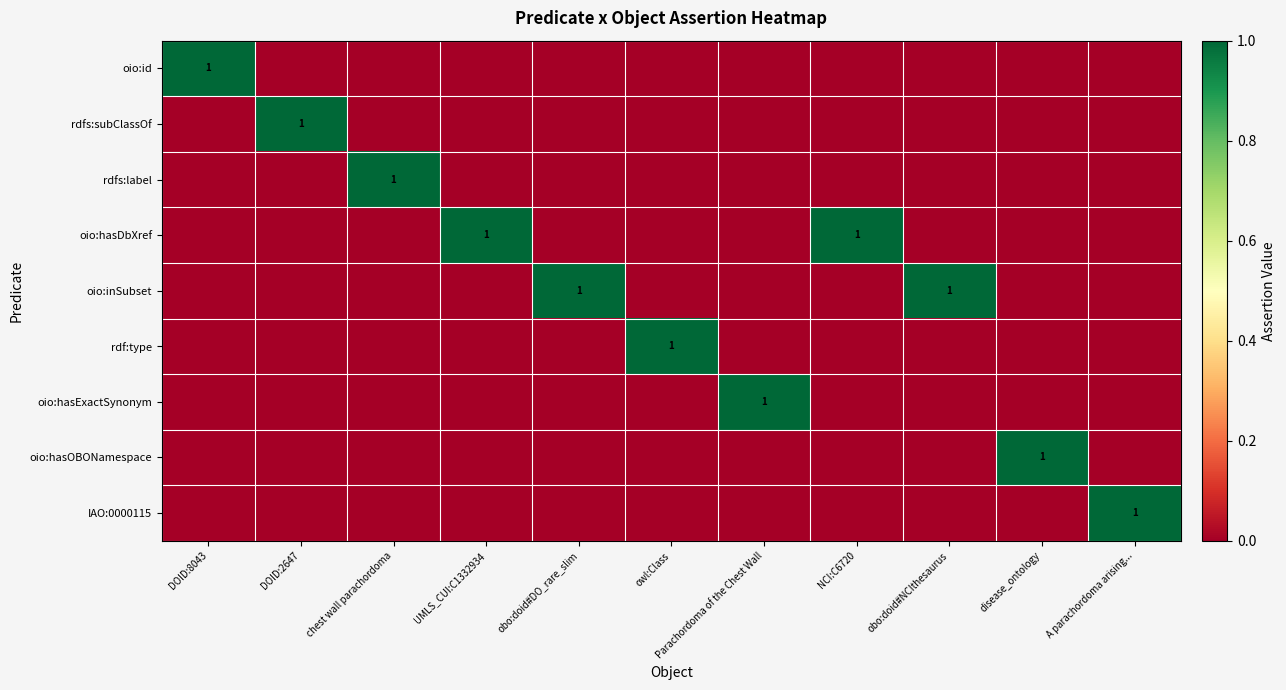

Where is oio:inSubset nearest to the value 0?

DOID:8043